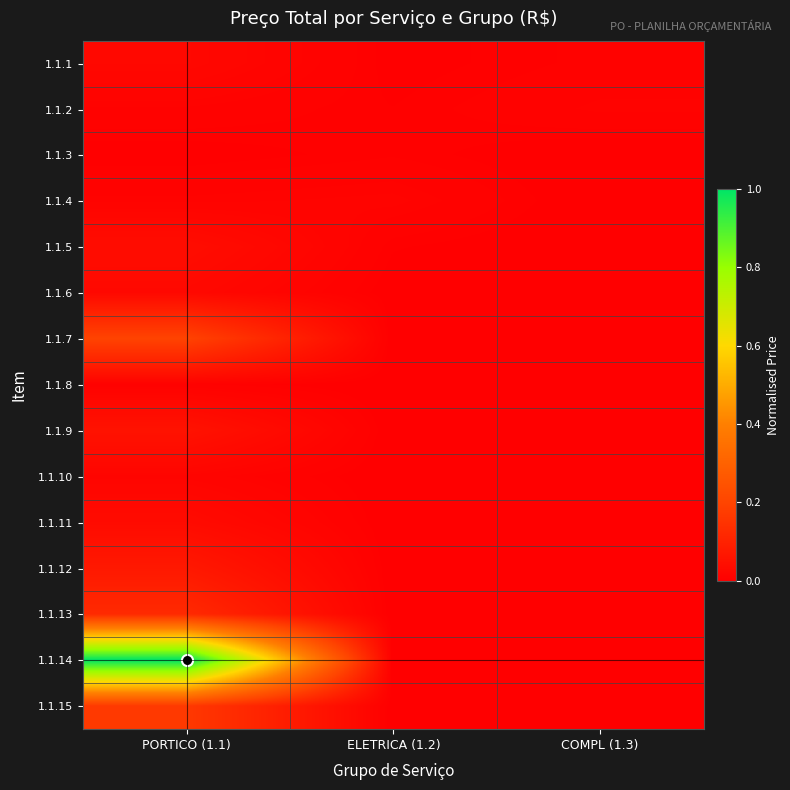

At PORTICO (1.1), list the series in order from largest to smallest.

1.1.14, 1.1.7, 1.1.15, 1.1.13, 1.1.12, 1.1.9, 1.1.5, 1.1.11, 1.1.6, 1.1.1, 1.1.10, 1.1.4, 1.1.2, 1.1.8, 1.1.3